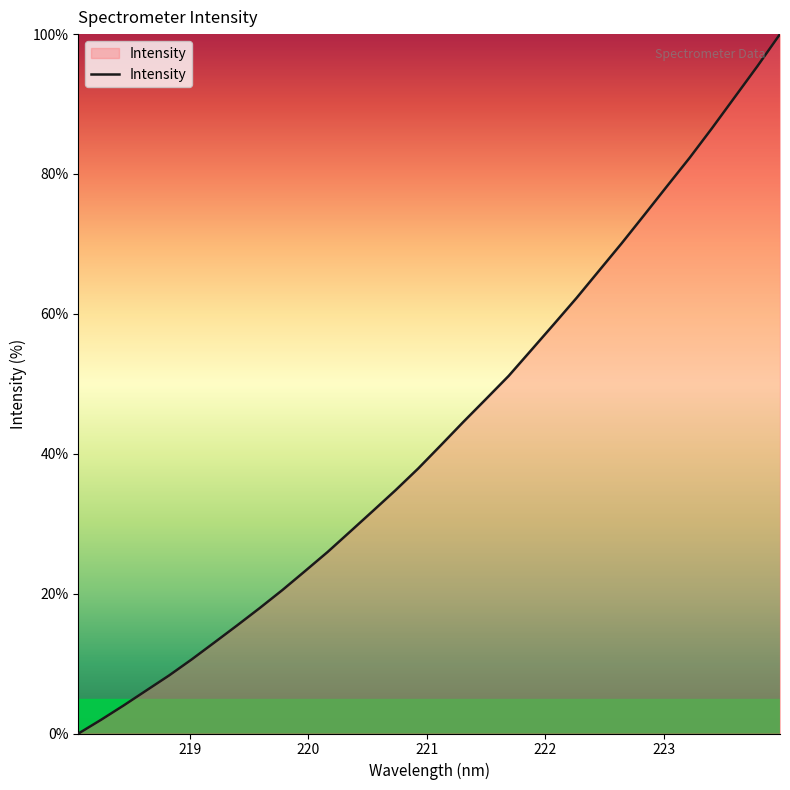

What is the difference between the maximum and minimum values?

100.0